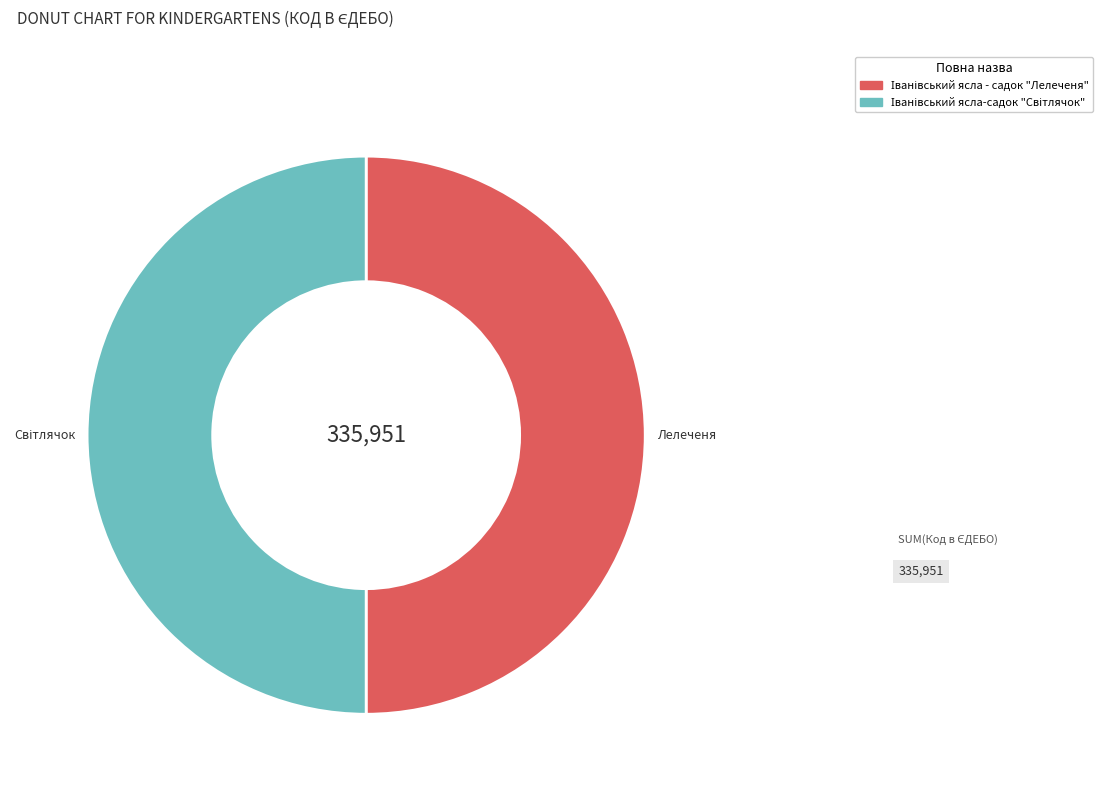

Rank the categories by value from lowest to highest.

Іванівський ясла-садок "Світлячок", Іванівський ясла - садок "Лелеченя"